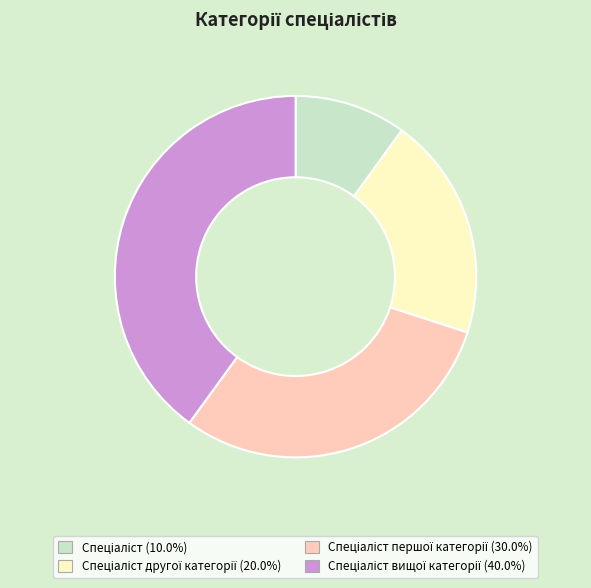

Is there a majority slice in this chart?

No